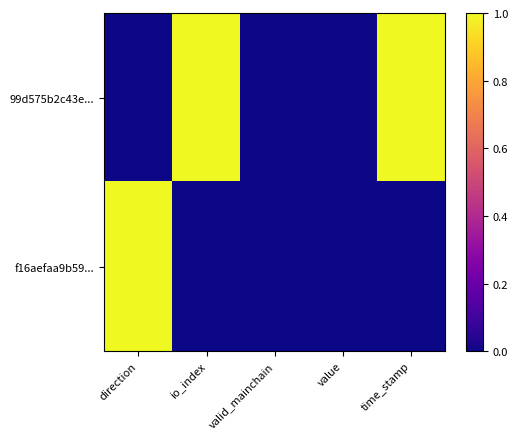

Rank the series at time_stamp from lowest to highest value.

f16aefaa9b59..., 99d575b2c43e...